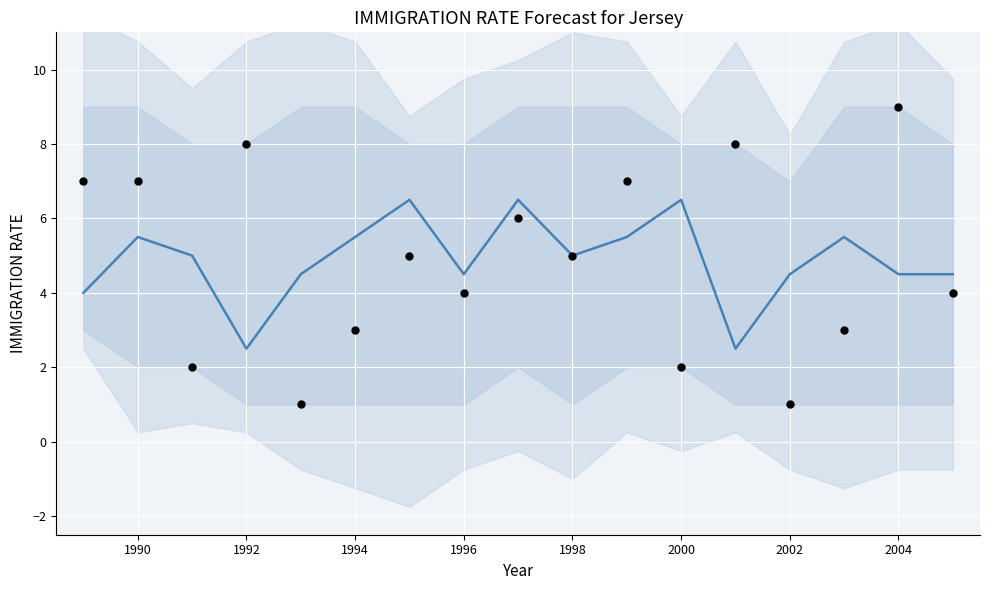

Which series reaches the minimum Y coordinate?

observed